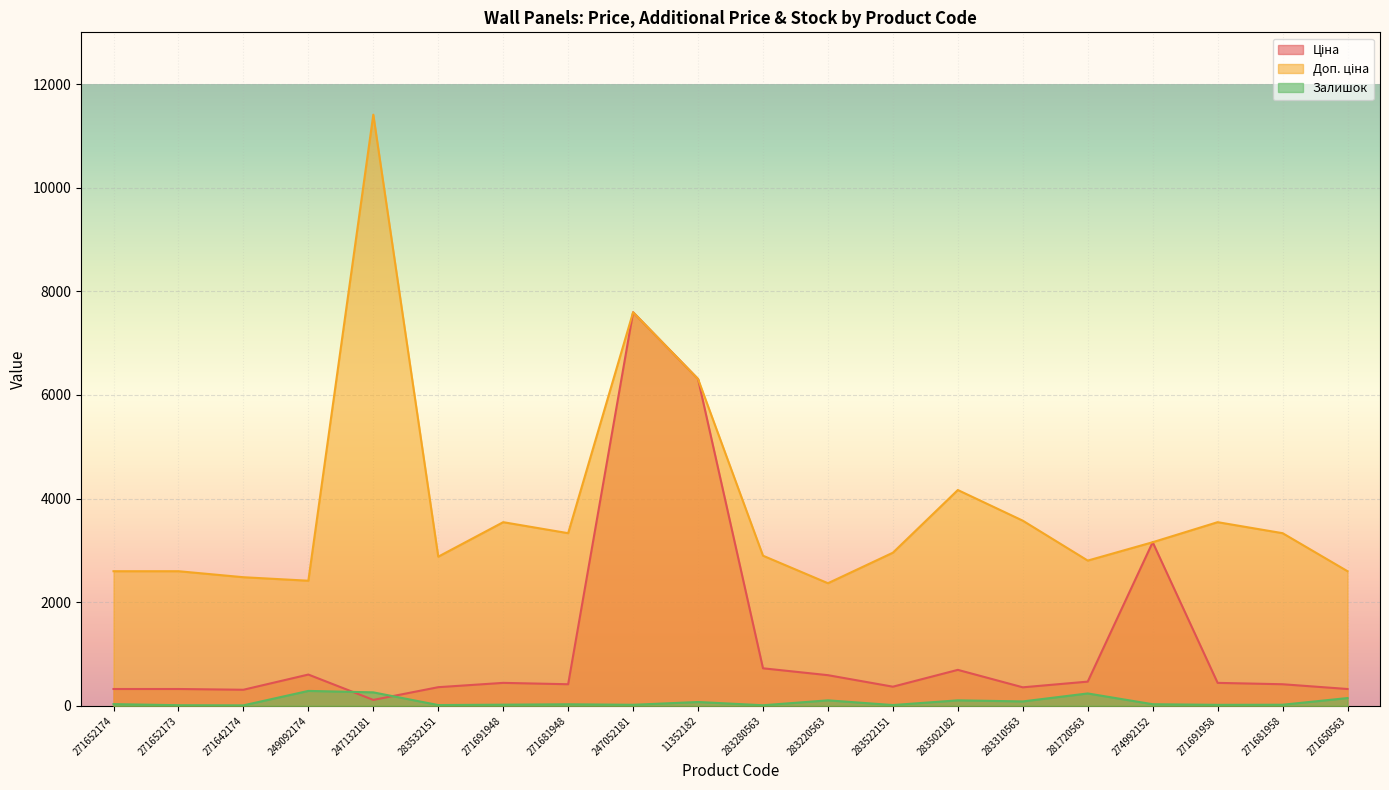

At which category is the sum across all series the highest?

247052181